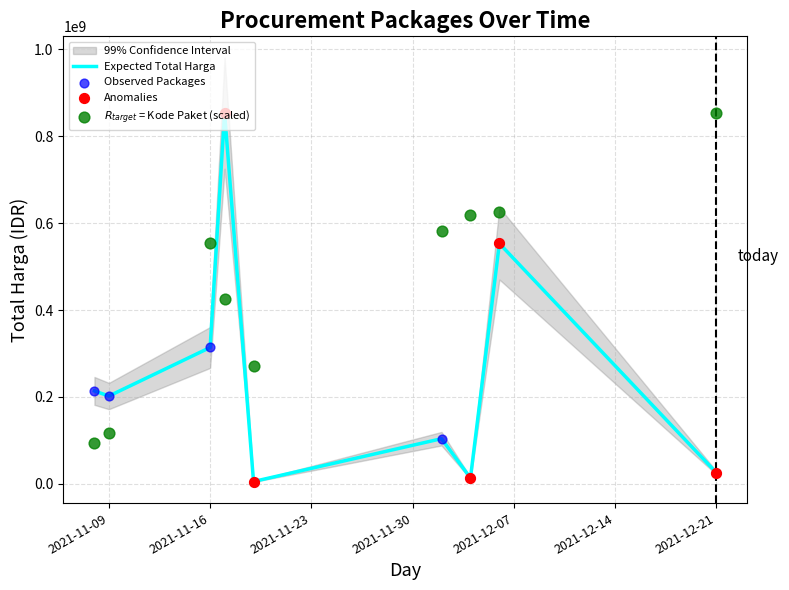

The value of Expected Total Harga at 2021-11-16 is 313789100. True or false?

True